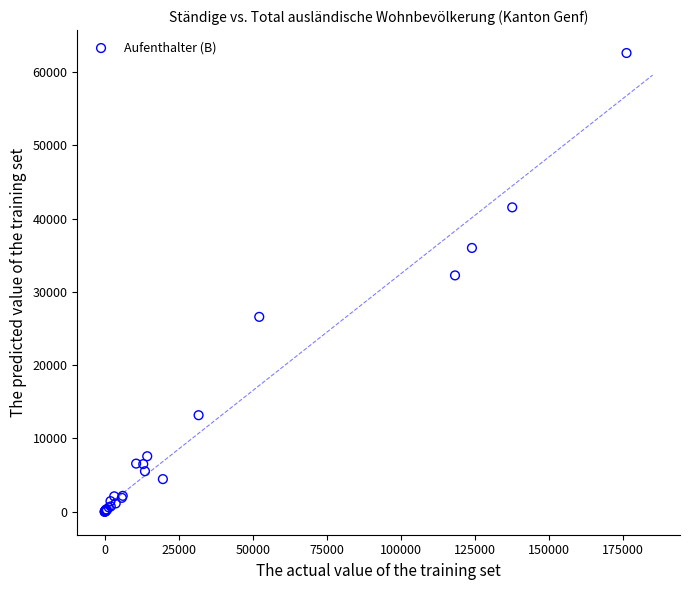

What Y value in the scatter plot is closest to 31289?

32245